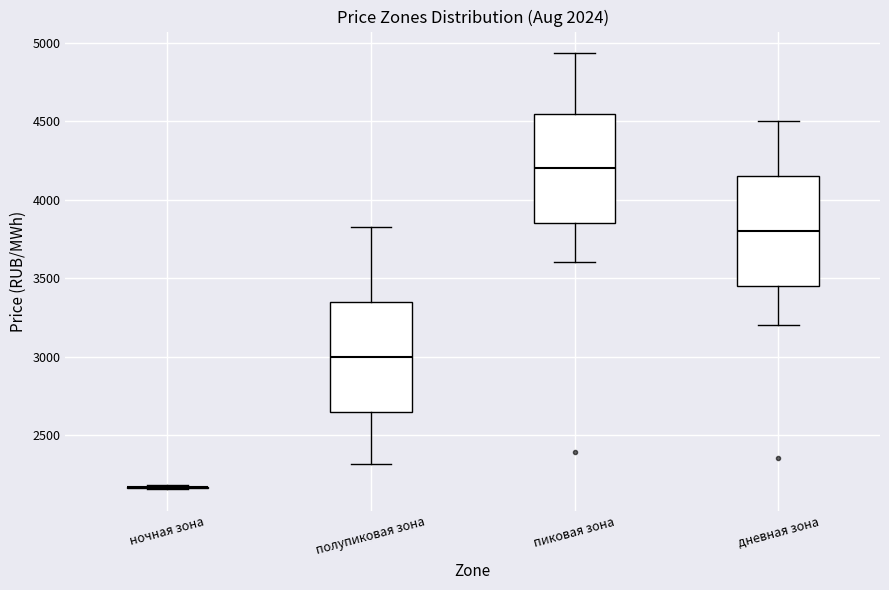

Reading left to right, transcribe this box plot: for each box, give where its median line is, the range the box spans, and where its two whiskers end, as read against the y-axis. The values are not printed on the chart, so give them approximately, as read against the axis.

ночная зона: box collapsed to a line at 2150, whiskers 2150 to 2200
полупиковая зона: median 3000, box 2650 to 3350, whiskers 2300 to 3850
пиковая зона: median 4200, box 3850 to 4550, whiskers 3600 to 4950
дневная зона: median 3800, box 3450 to 4150, whiskers 3200 to 4500